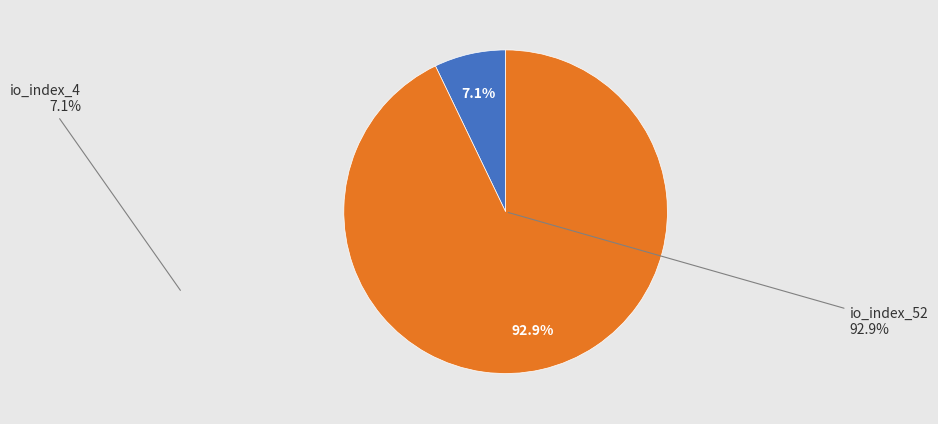

Rank the categories by value from lowest to highest.

io_index_4, io_index_52